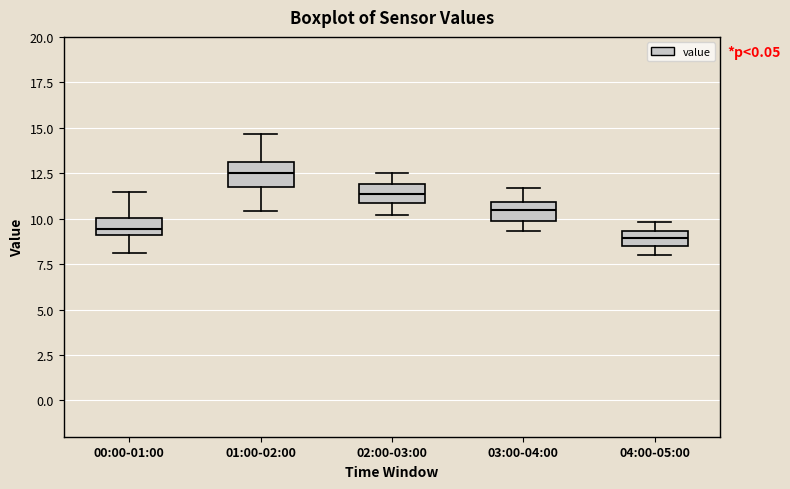

Reading left to right, read every box against the y-axis: the position of its median line, the range the box covers, and the ends of its whiskers. The values are not printed on the chart, so give them approximately, as read against the axis.

00:00-01:00: median 9.5, box 9.0 to 10.0, whiskers 8.0 to 11.5
01:00-02:00: median 12.5, box 12.0 to 13.0, whiskers 10.5 to 14.5
02:00-03:00: median 11.5, box 11.0 to 12.0, whiskers 10.0 to 12.5
03:00-04:00: median 10.5, box 10.0 to 11.0, whiskers 9.5 to 11.5
04:00-05:00: median 9.0, box 8.5 to 9.5, whiskers 8.0 to 10.0